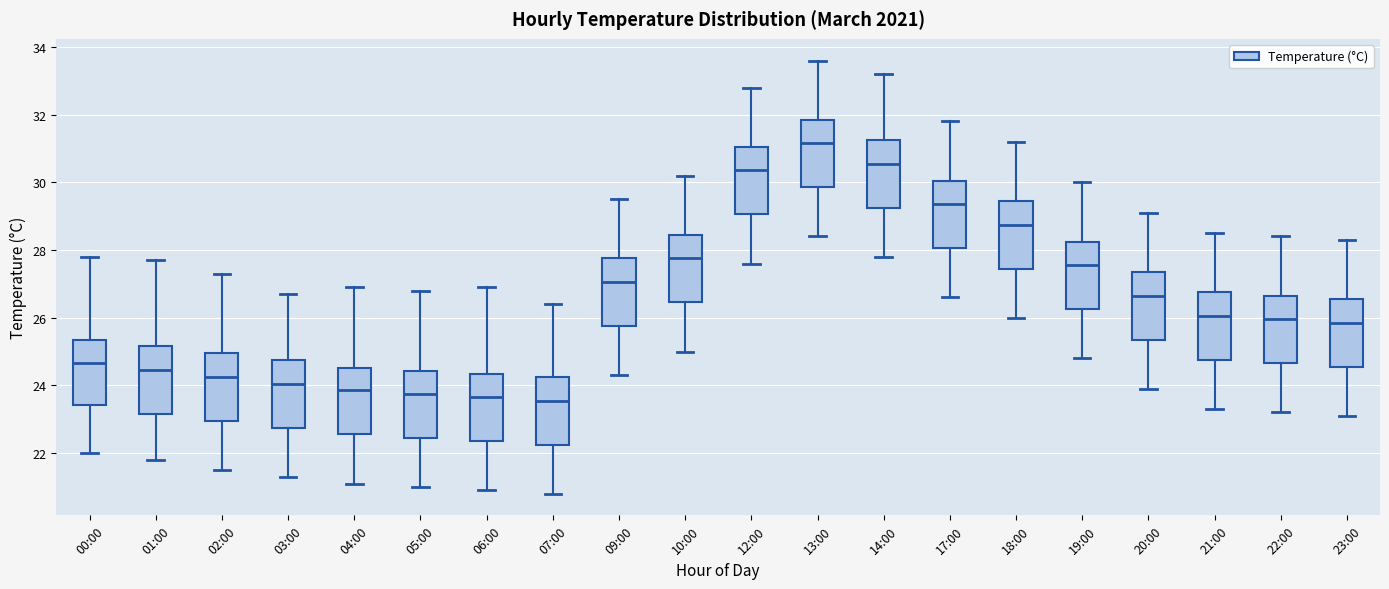

Reading left to right, transcribe this box plot: for each box, give where its median line is, the range the box spans, and where its two whiskers end, as read against the y-axis. The values are not printed on the chart, so give them approximately, as read against the axis.

00:00: median 24.6, box 23.4 to 25.4, whiskers 22.0 to 27.8
01:00: median 24.4, box 23.2 to 25.2, whiskers 21.8 to 27.8
02:00: median 24.2, box 23.0 to 25.0, whiskers 21.6 to 27.4
03:00: median 24.0, box 22.8 to 24.8, whiskers 21.4 to 26.8
04:00: median 23.8, box 22.6 to 24.6, whiskers 21.2 to 27.0
05:00: median 23.8, box 22.4 to 24.4, whiskers 21.0 to 26.8
06:00: median 23.6, box 22.4 to 24.4, whiskers 21.0 to 27.0
07:00: median 23.6, box 22.2 to 24.2, whiskers 20.8 to 26.4
09:00: median 27.0, box 25.8 to 27.8, whiskers 24.4 to 29.6
10:00: median 27.8, box 26.4 to 28.4, whiskers 25.0 to 30.2
12:00: median 30.4, box 29.0 to 31.0, whiskers 27.6 to 32.8
13:00: median 31.2, box 29.8 to 31.8, whiskers 28.4 to 33.6
14:00: median 30.6, box 29.2 to 31.2, whiskers 27.8 to 33.2
17:00: median 29.4, box 28.0 to 30.0, whiskers 26.6 to 31.8
18:00: median 28.8, box 27.4 to 29.4, whiskers 26.0 to 31.2
19:00: median 27.6, box 26.2 to 28.2, whiskers 24.8 to 30.0
20:00: median 26.6, box 25.4 to 27.4, whiskers 24.0 to 29.2
21:00: median 26.0, box 24.8 to 26.8, whiskers 23.4 to 28.6
22:00: median 26.0, box 24.6 to 26.6, whiskers 23.2 to 28.4
23:00: median 25.8, box 24.6 to 26.6, whiskers 23.2 to 28.4